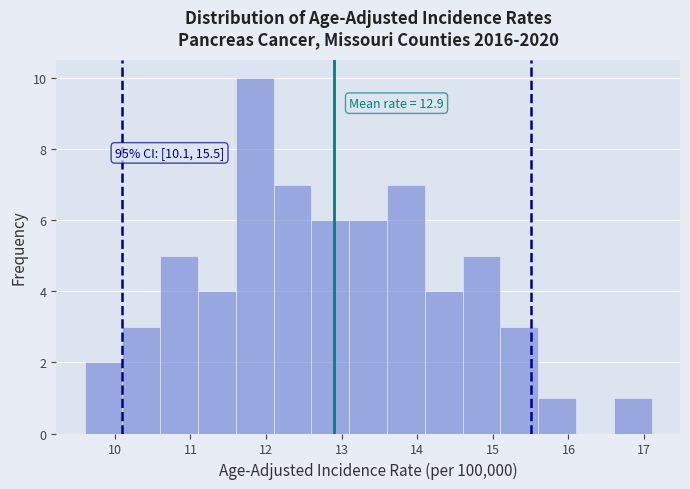

Over which range of the x-axis is the bar tallest?

11.6 to 12.1